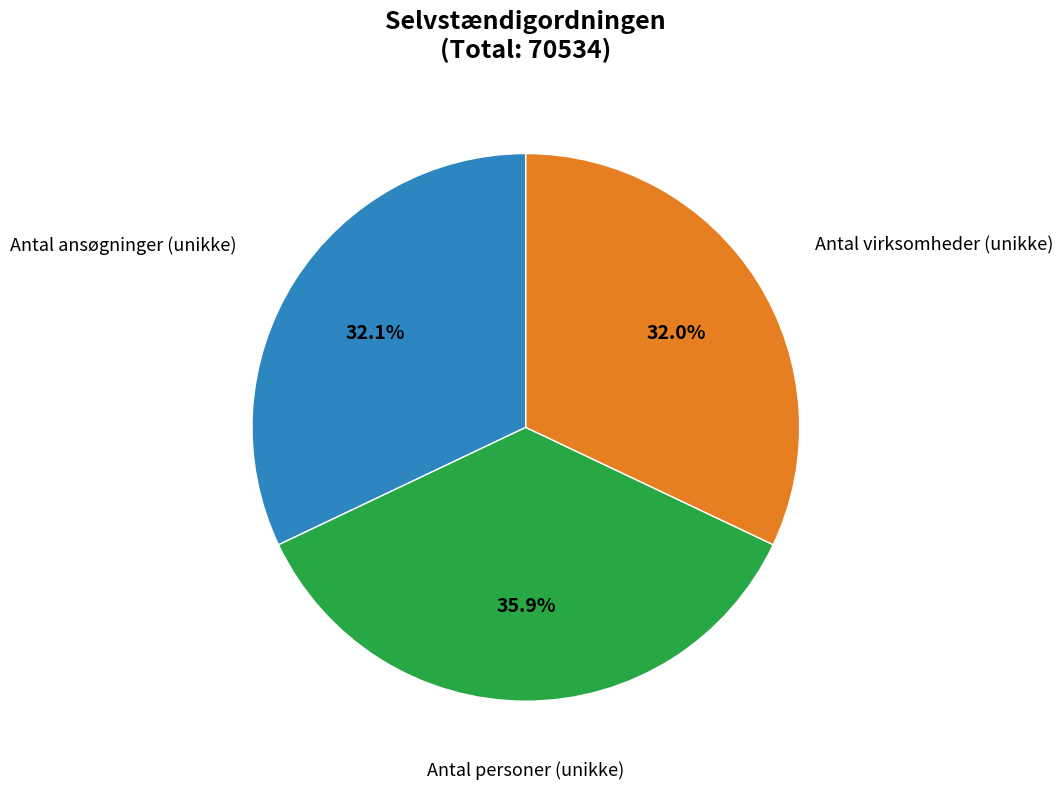

Is there a majority slice in this chart?

No